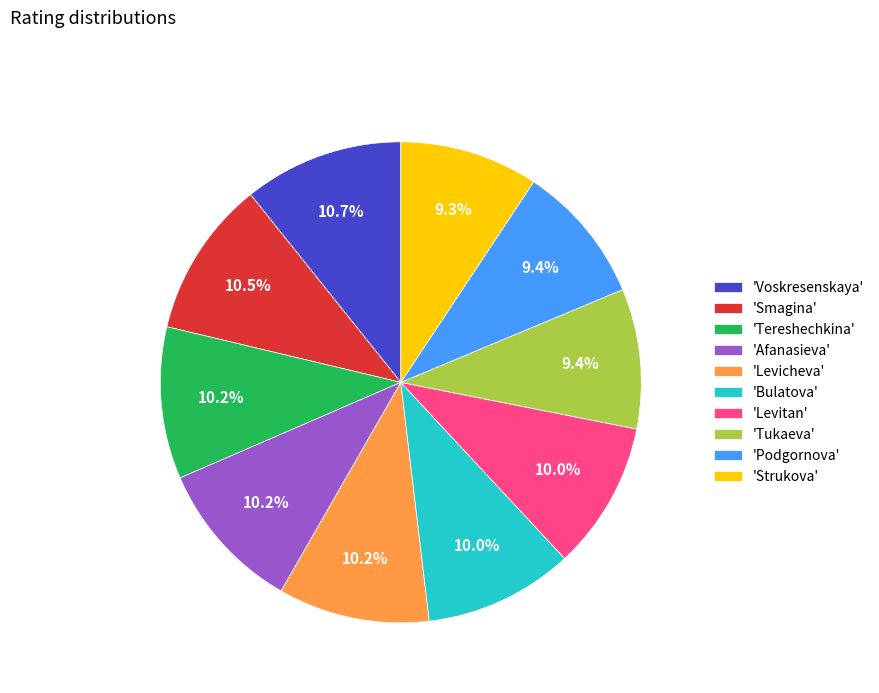

Does 'Tukaeva' represent more than half of the total?

No